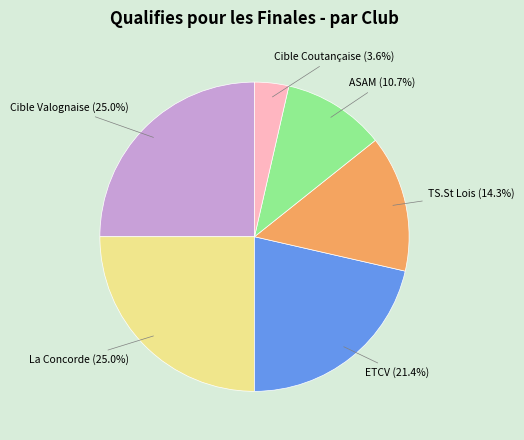

How many segments does this pie chart have?

6